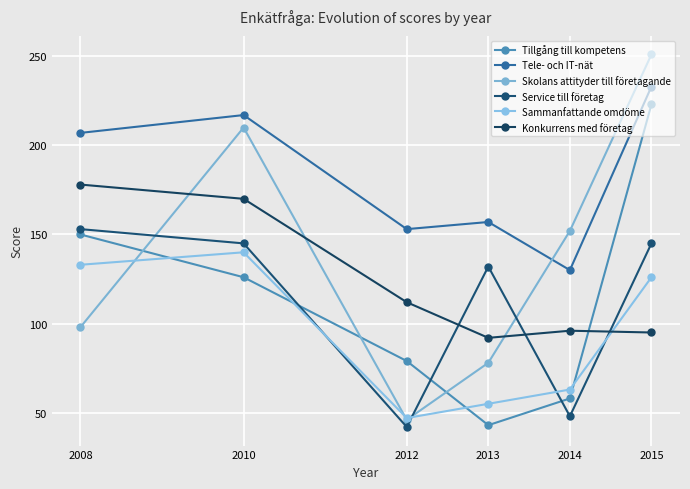

How many lines are shown in the chart?

6